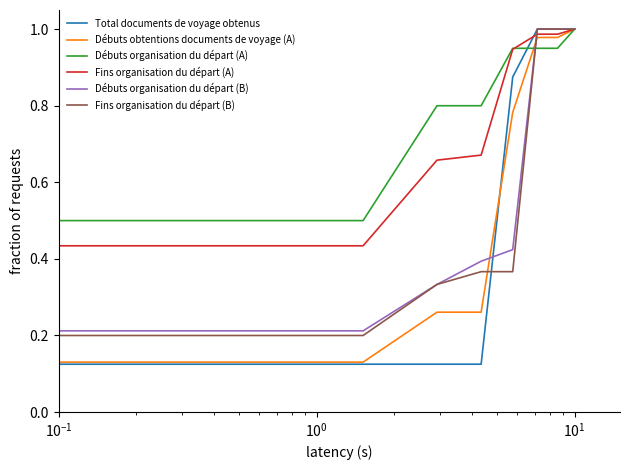

Which series has the widest spread of values?

Total documents de voyage obtenus